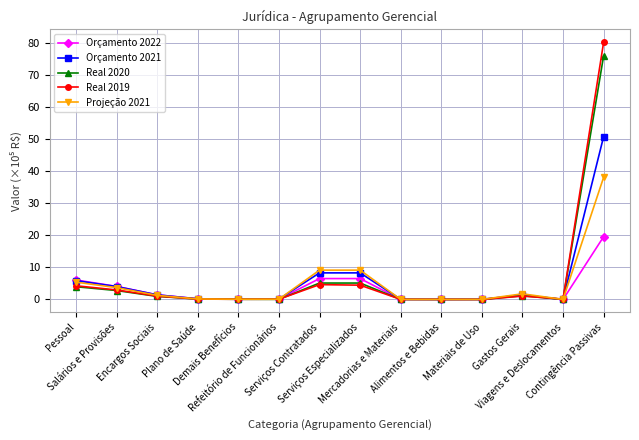

What value does the Real 2020 series have at Encargos Sociais?

1.0